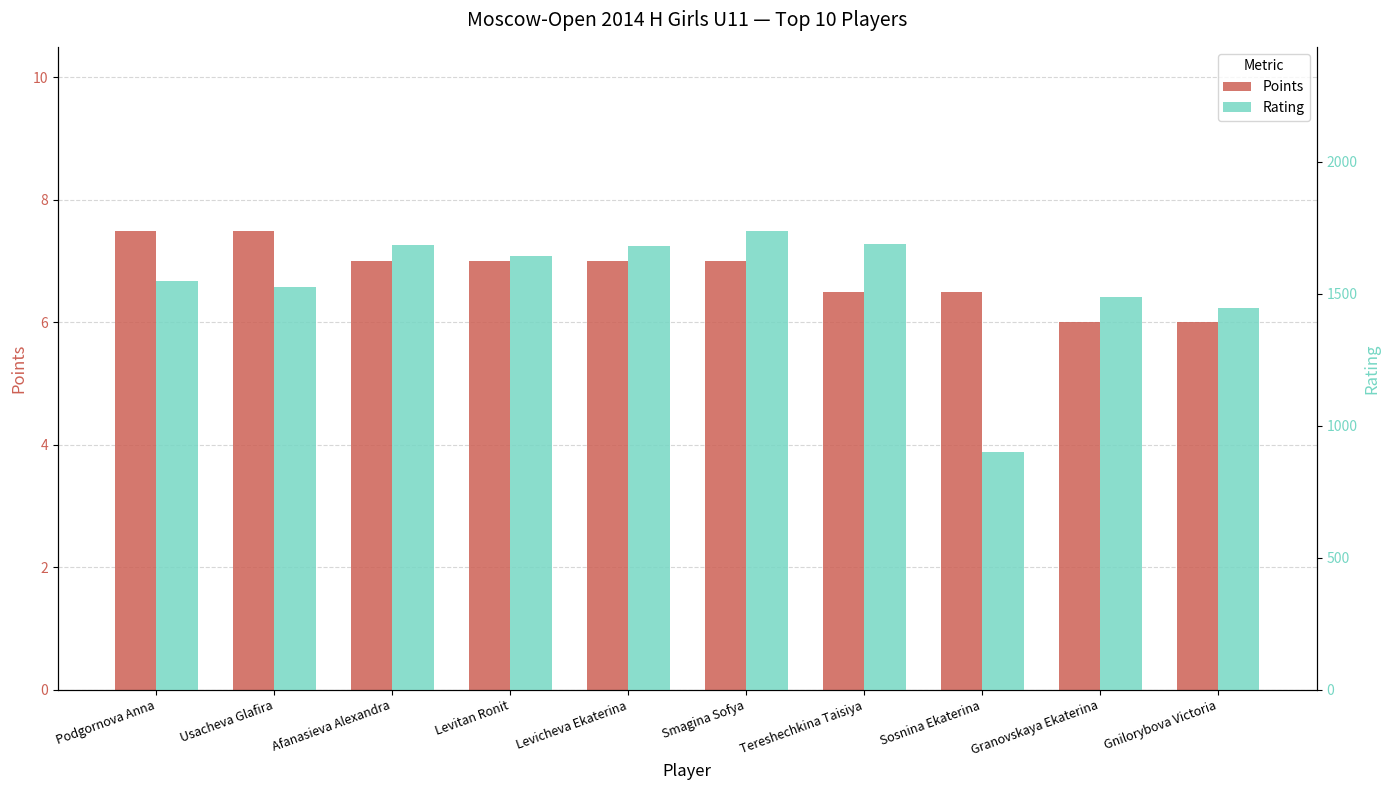

Which has a higher value, Levicheva Ekaterina or Tereshechkina Taisiya?

Levicheva Ekaterina